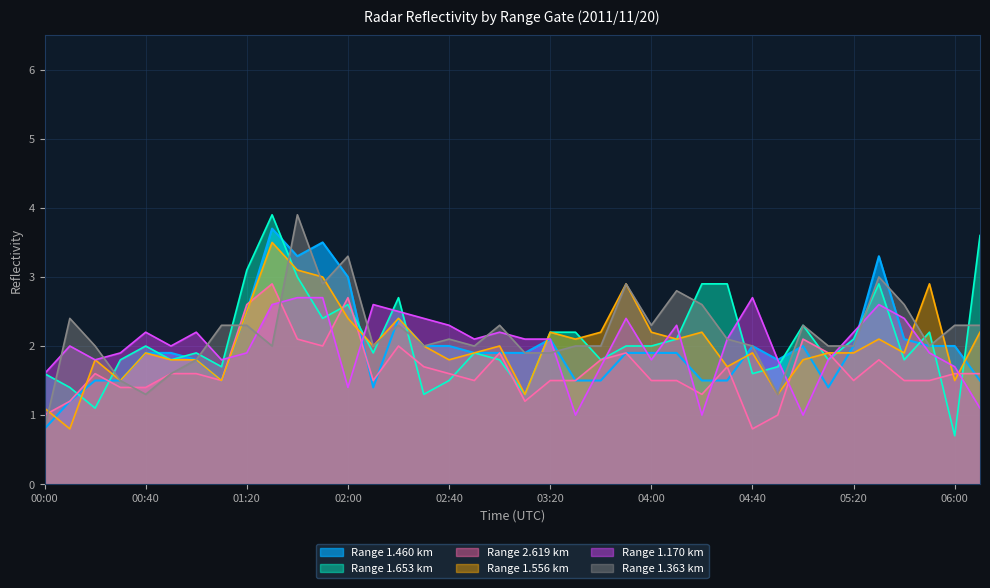

What is the highest value of the Range 1.170 km series?

2.7